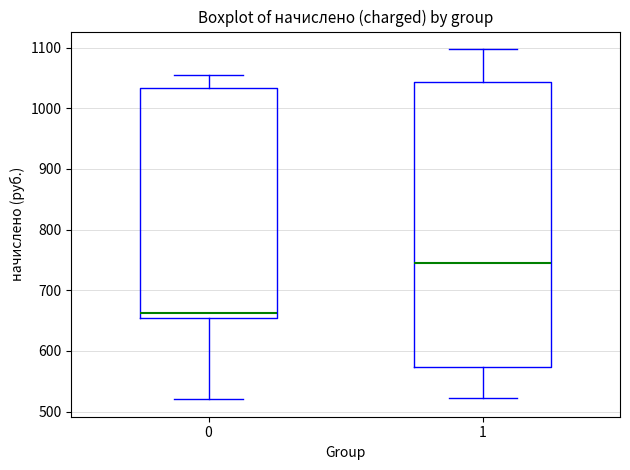

Reading left to right, read every box against the y-axis: the position of its median line, the range the box covers, and the ends of its whiskers. The values are not printed on the chart, so give them approximately, as read against the axis.

0: median 660, box 650 to 1030, whiskers 520 to 1050
1: median 740, box 570 to 1040, whiskers 520 to 1100